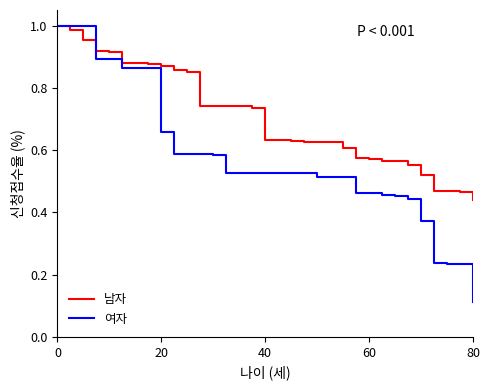

What is the difference between the maximum and second lowest values in the 여자 series?

0.8